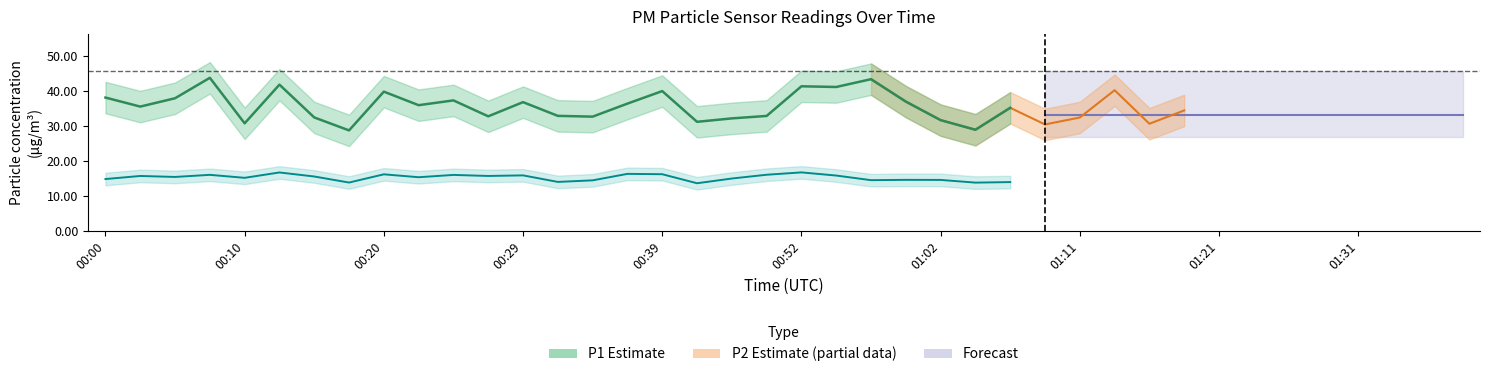

What is the approximate value of P2 at 00:27?

15.6